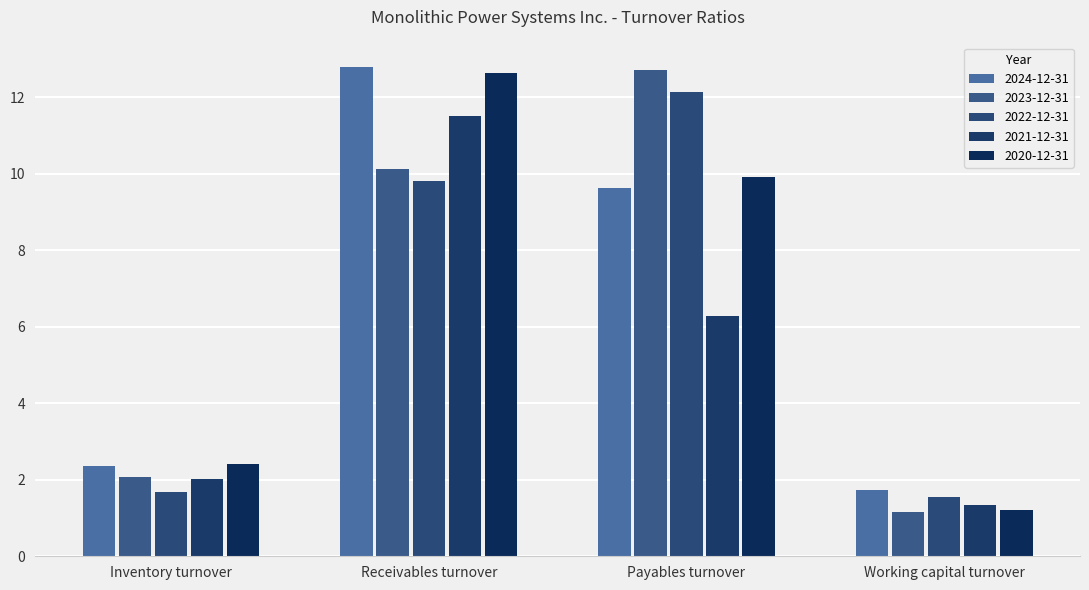

What is the minimum value for 2021-12-31?

1.4